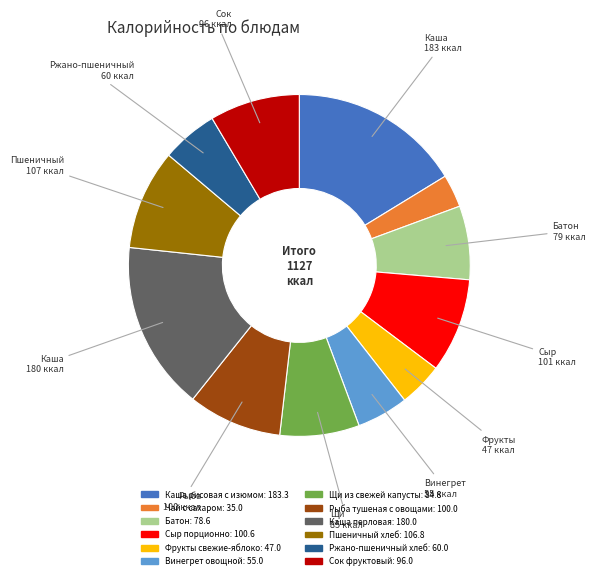

Does any single category account for the majority?

No